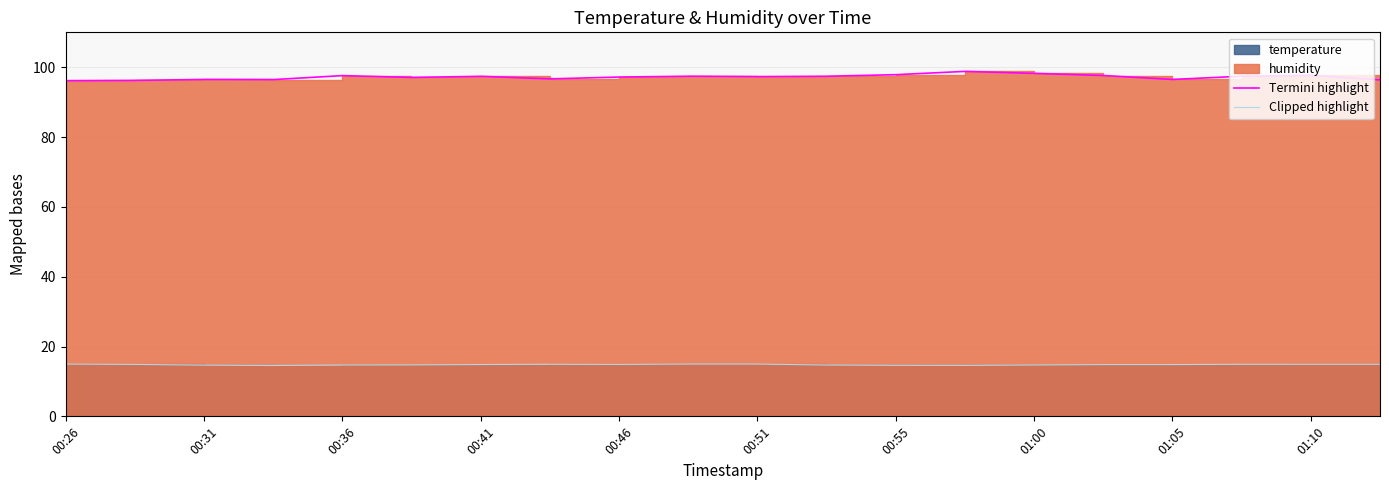

Where is Clipped highlight nearest to the value 14?

00:41